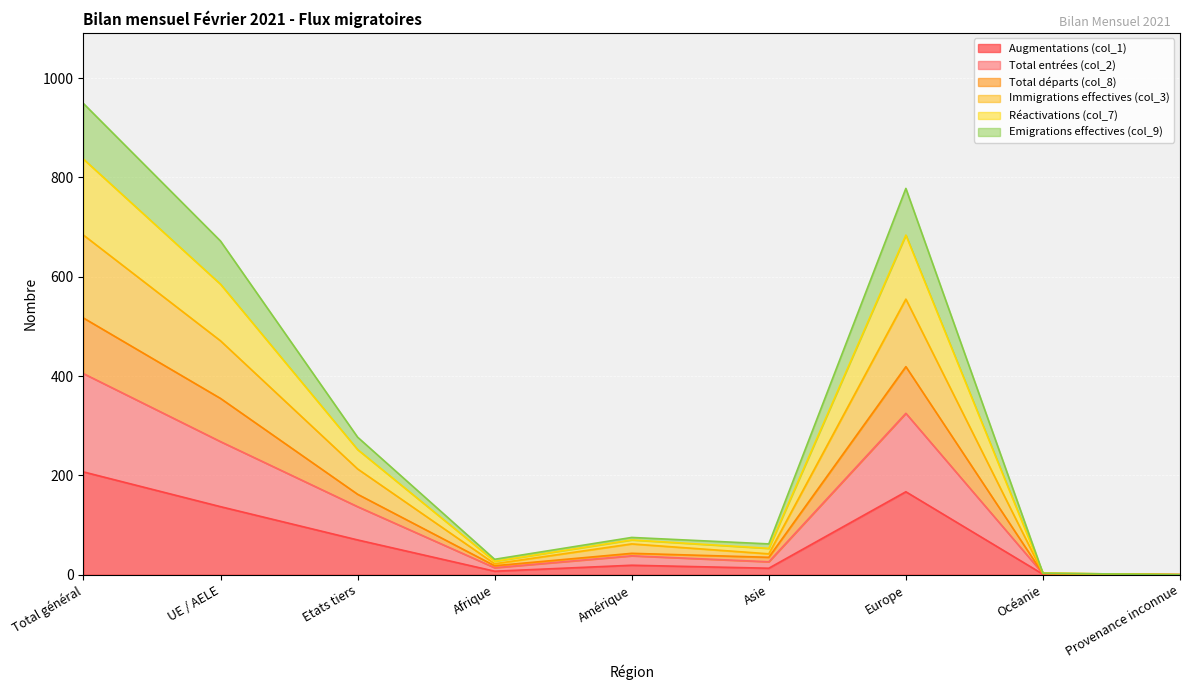

How many values in the Total entrées (col_2) series exceed 38?

4